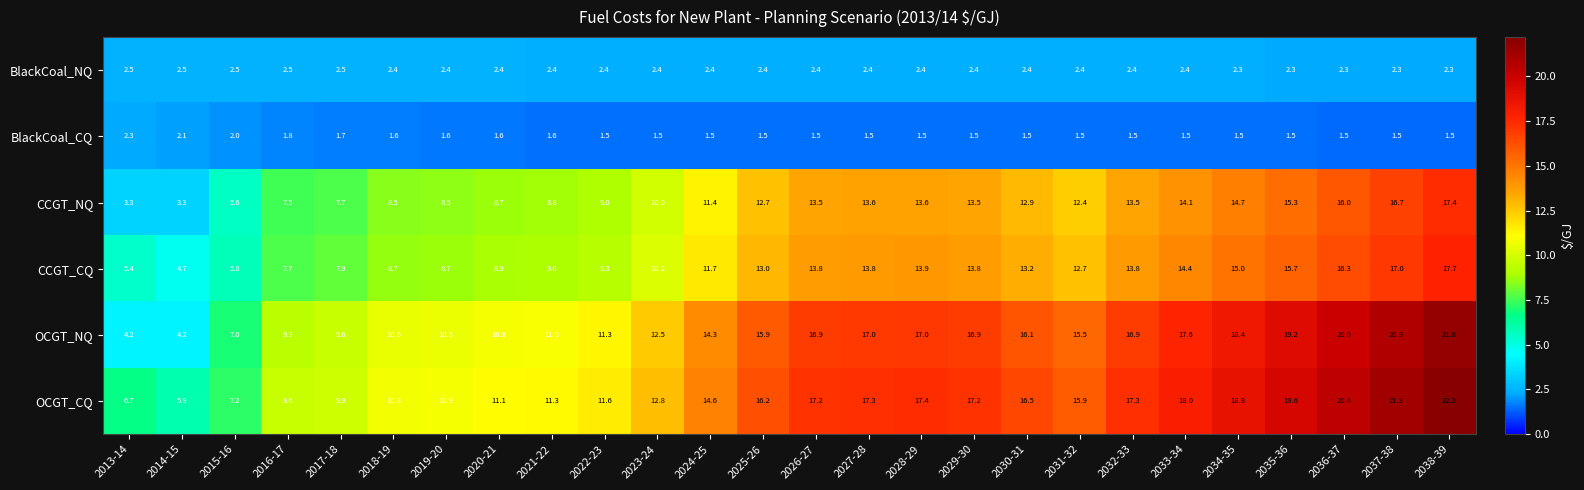

At 2025-26, list the series in order from smallest to largest.

BlackCoal_CQ, BlackCoal_NQ, CCGT_NQ, CCGT_CQ, OCGT_NQ, OCGT_CQ